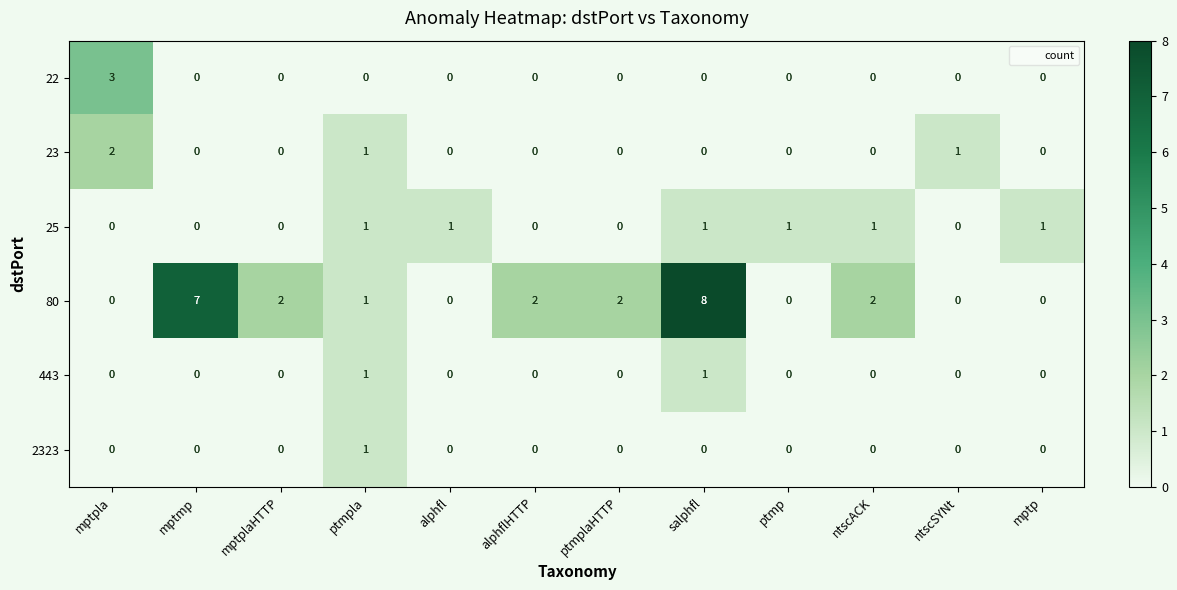

Is the value of 443 at mptmp greater than the value of 25 at salphfl?

No